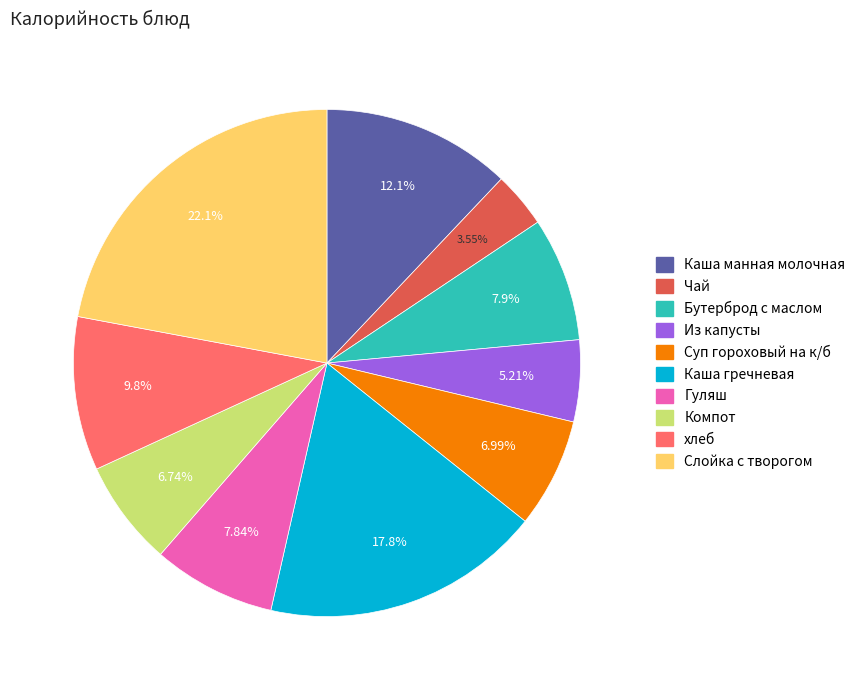

Is it true that Из капусты is 5% of the pie?

True